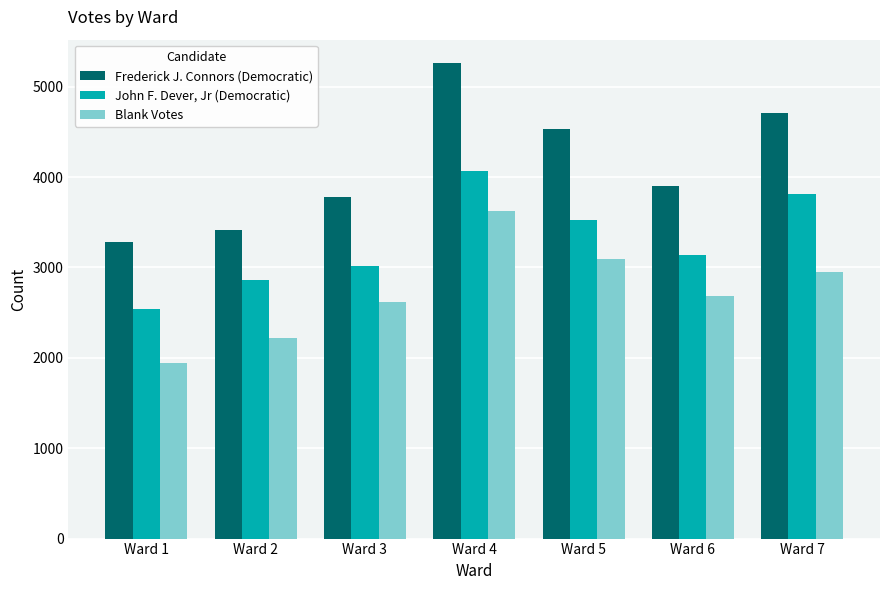

Which series has the largest total across all categories?

Frederick J. Connors (Democratic)